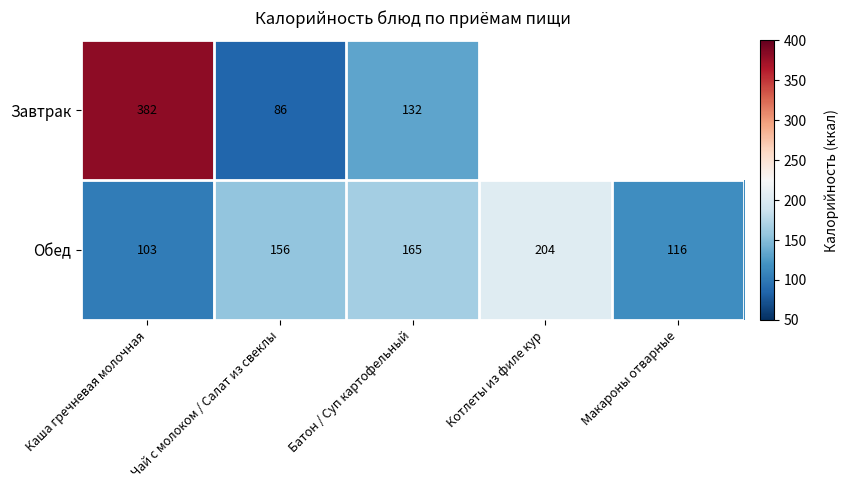

Is the value of Завтрак at Каша гречневая молочная greater than the value of Обед at Батон / Суп картофельный?

Yes